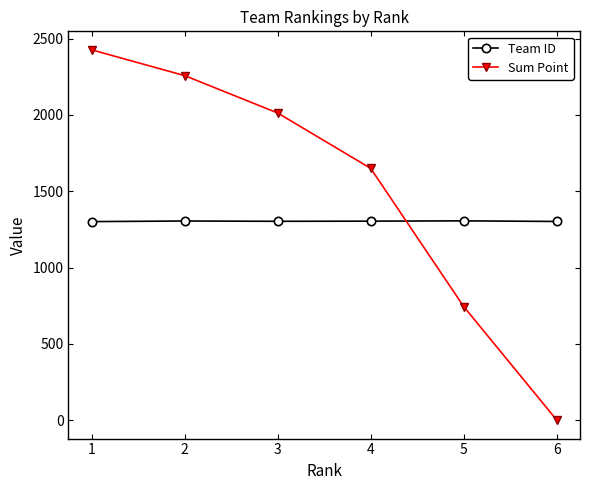

Rank the series by their average value, from lowest to highest.

Team ID, Sum Point